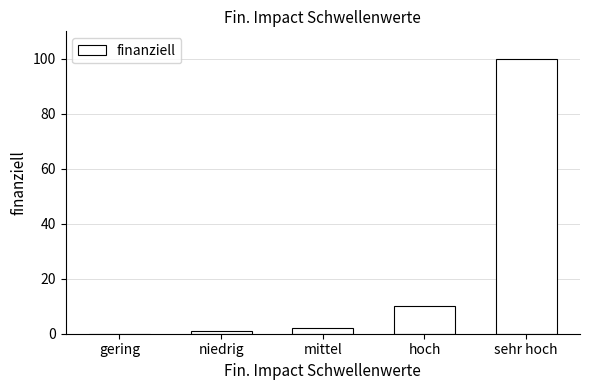

Reading left to right, list all the values displayed in this chart.

0	1	2	10	100